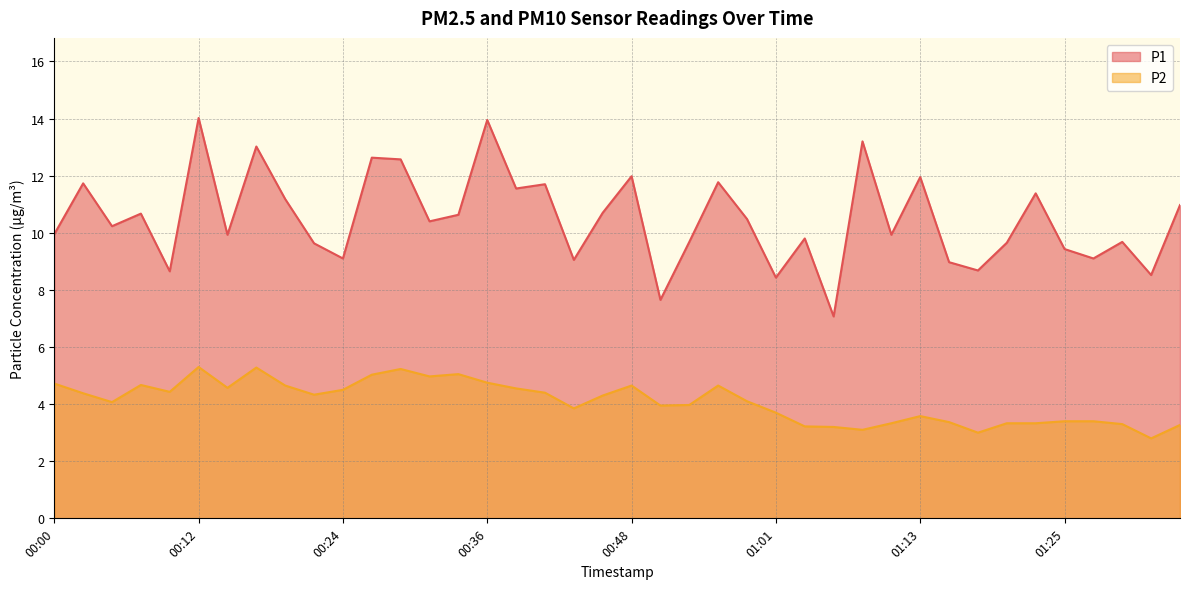

Reading left to right, transcribe all the data shown in this chart.

P1: 9.9	11.7	10.2	10.7	8.7	14.0	9.9	13.0	11.2	9.6	9.1	12.6	12.6	10.4	10.6	13.9	11.6	11.7	9.1	10.7	12.0	7.7	9.7	11.8	10.5	8.4	9.8	7.1	13.2	9.9	11.9	9.0	8.7	9.7	11.4	9.4	9.1	9.7	8.5	11.0
P2: 4.7	4.4	4.1	4.7	4.4	5.3	4.6	5.3	4.7	4.3	4.5	5.0	5.2	5.0	5.0	4.8	4.5	4.4	3.9	4.3	4.7	4.0	4.0	4.7	4.1	3.7	3.2	3.2	3.1	3.3	3.6	3.4	3.0	3.3	3.3	3.4	3.4	3.3	2.8	3.3